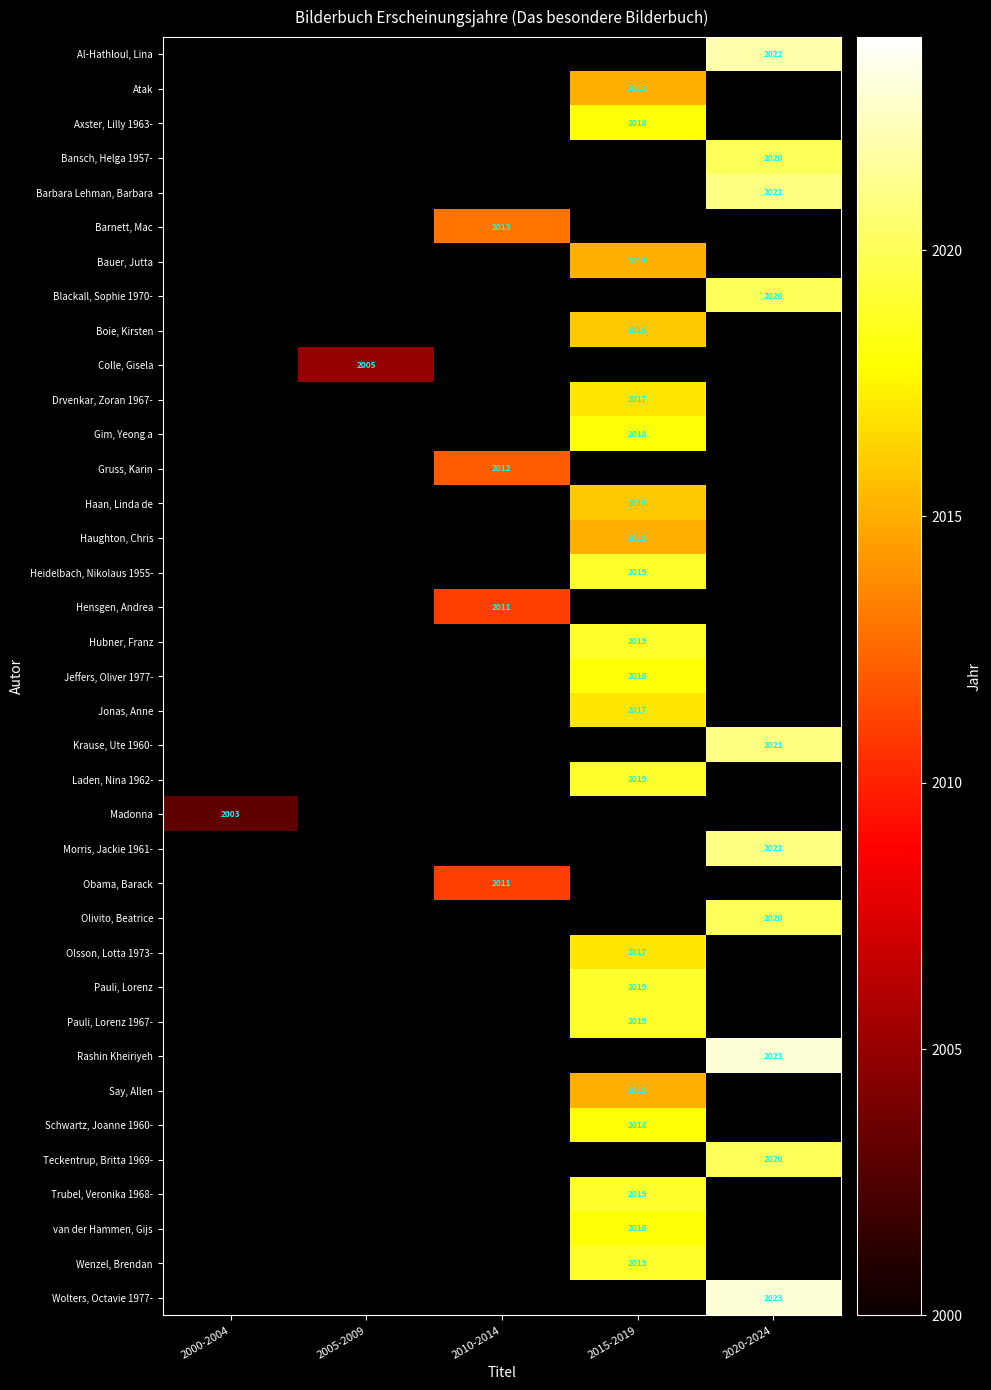

The value of Laden, Nina 1962- at 2015-2019 is 3024.3. True or false?

False